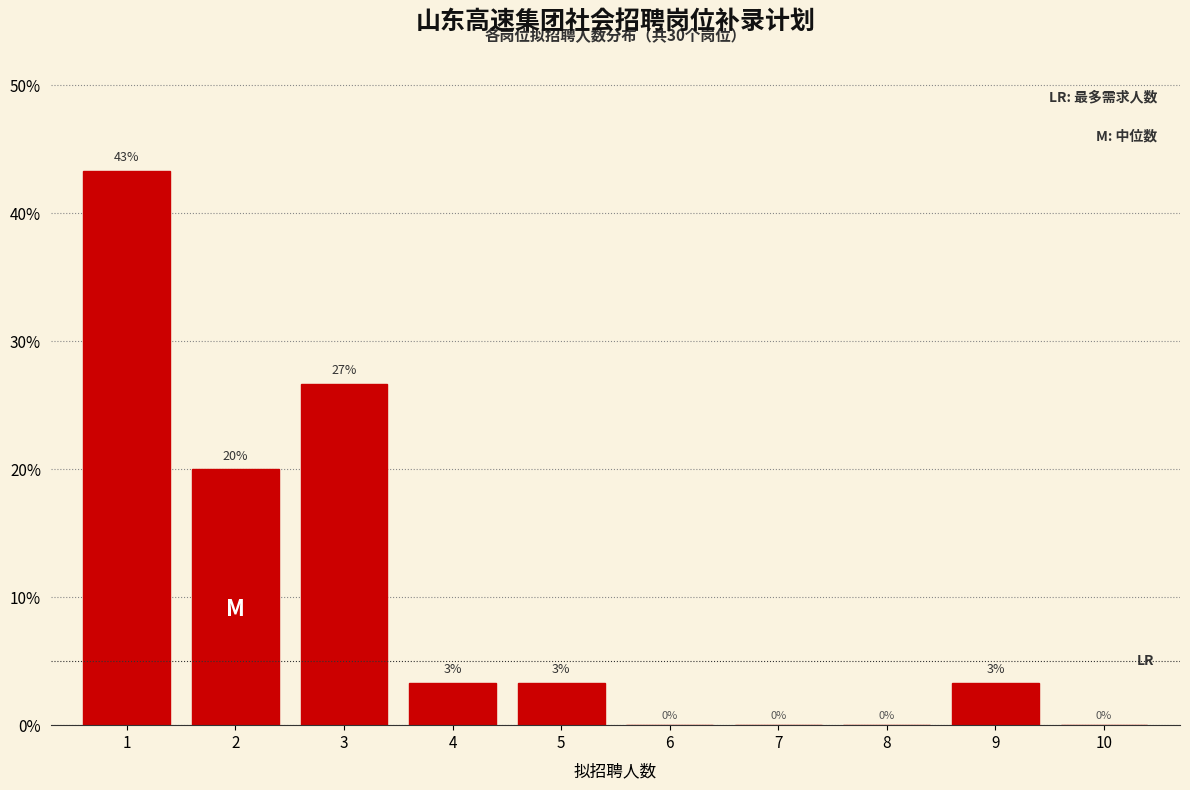

Read the value at 2.

20.0